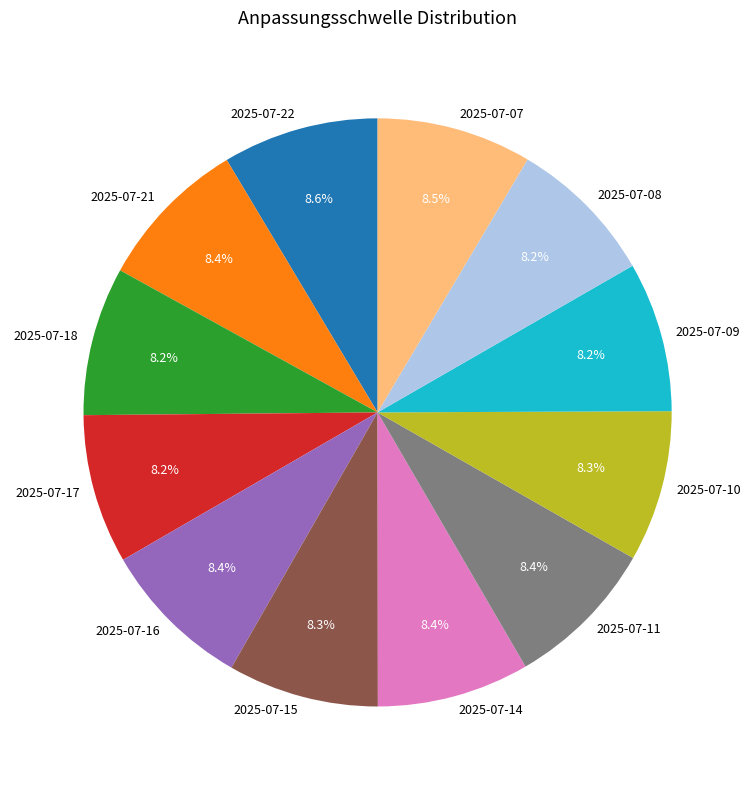

Do 2025-07-17 and 2025-07-09 together represent more than half of the pie?

No